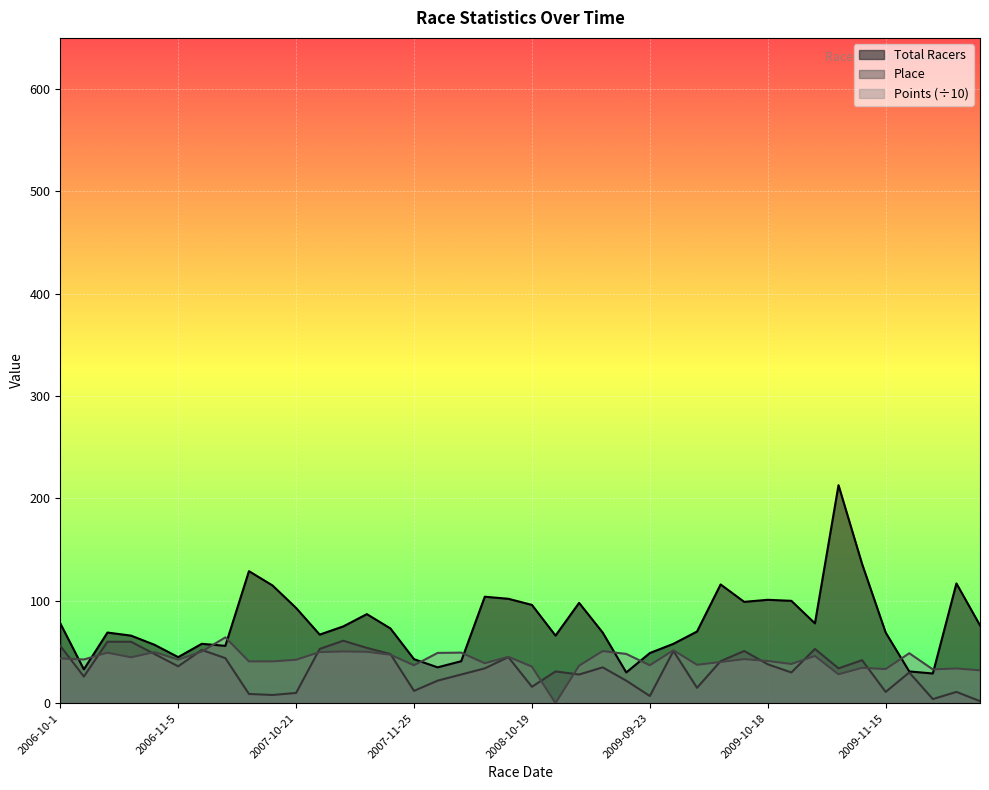

At which category is the sum across all series the highest?

2009-11-8